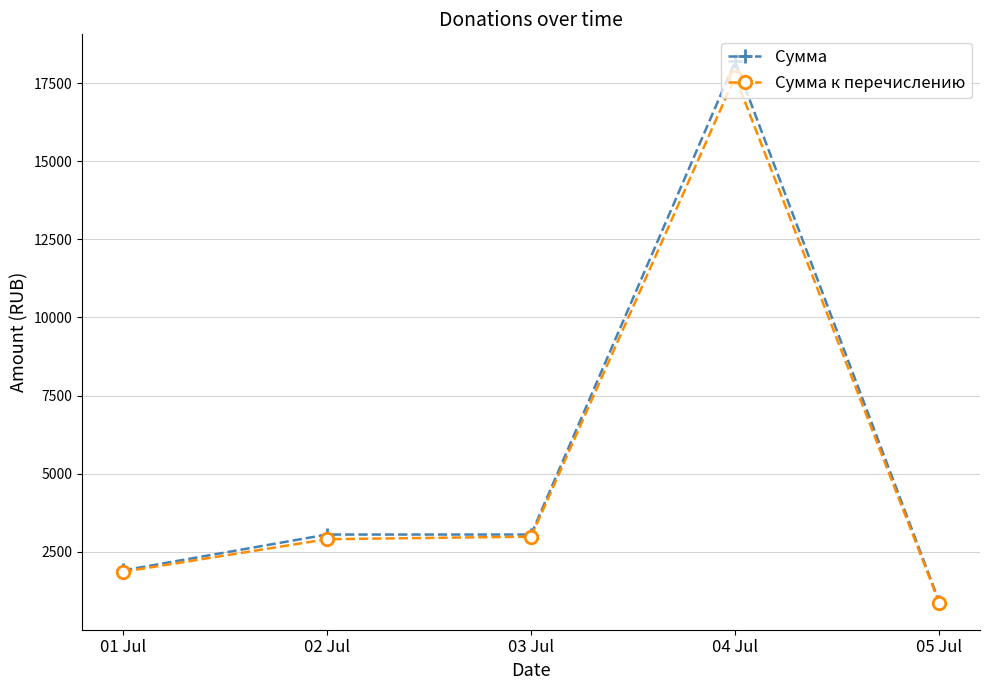

What is the greatest value displayed?

18200.0